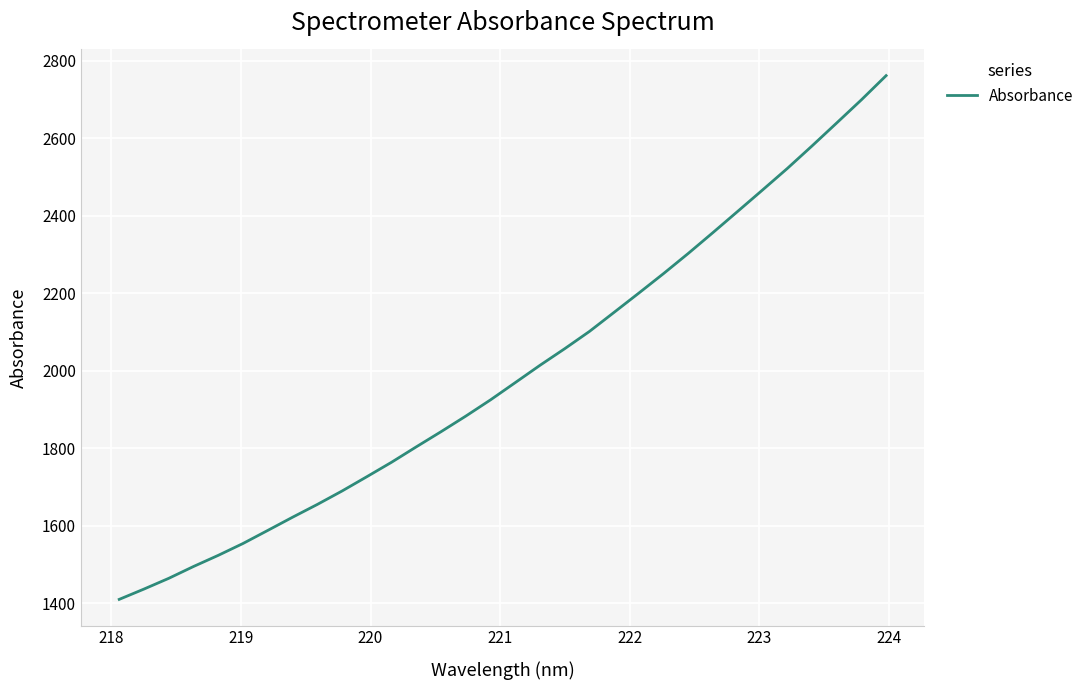

What is the difference between the maximum and minimum values?

1351.5